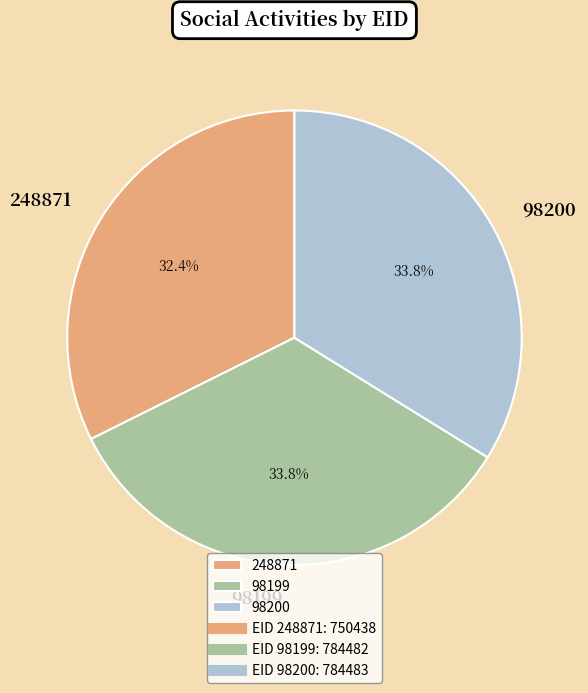

What is the smallest slice in the pie chart?

248871